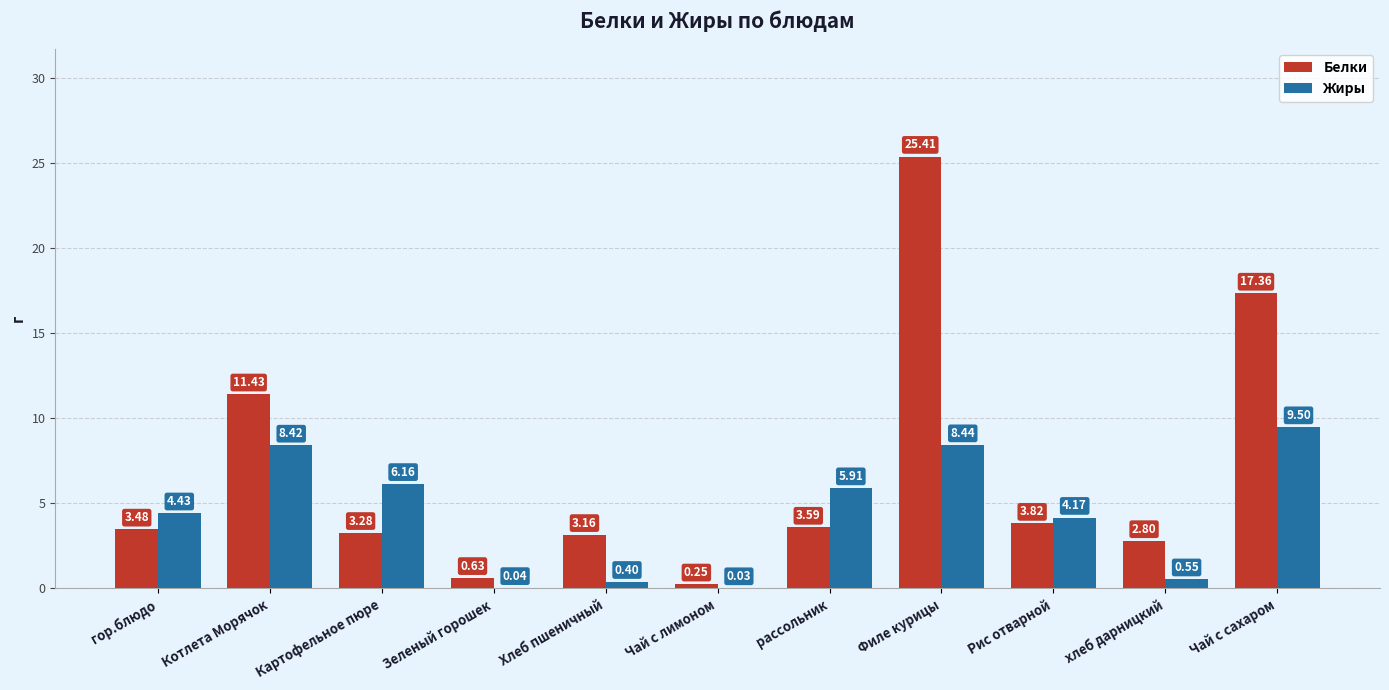

Is the value of Жиры at Филе курицы greater than the value of Белки at Рис отварной?

Yes